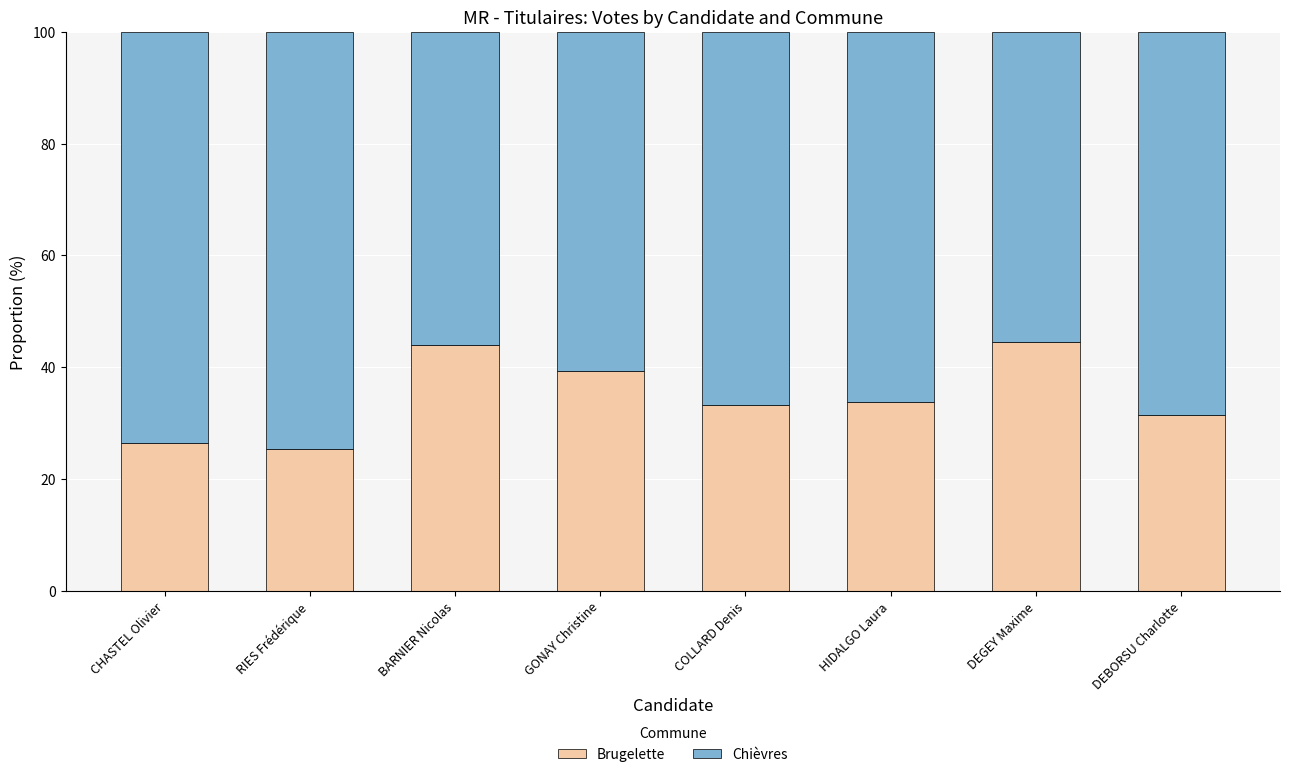

Is it true that Brugelette equals 33.3 at COLLARD Denis?

True